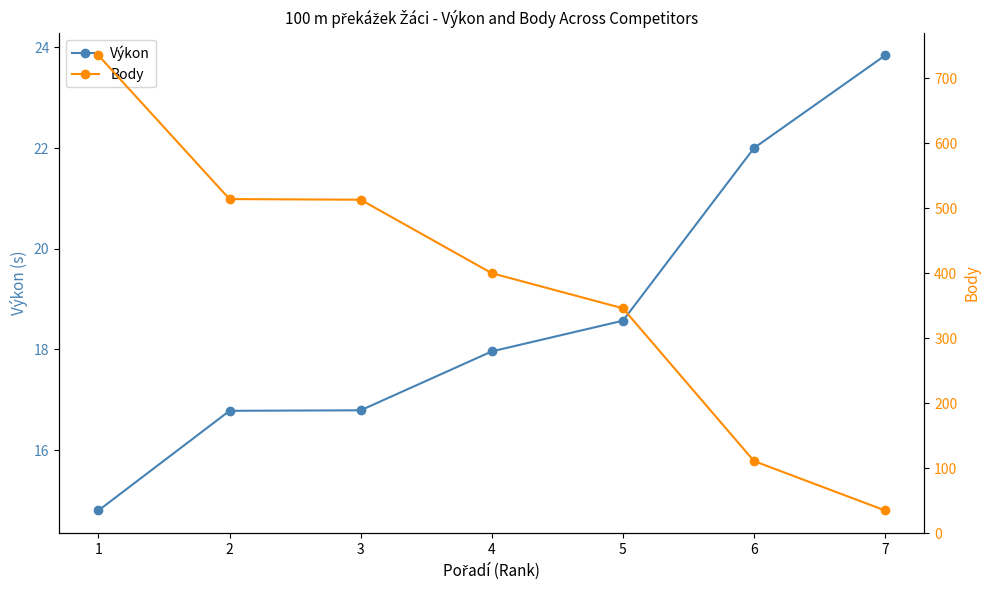

At which category is the sum across all series the highest?

1